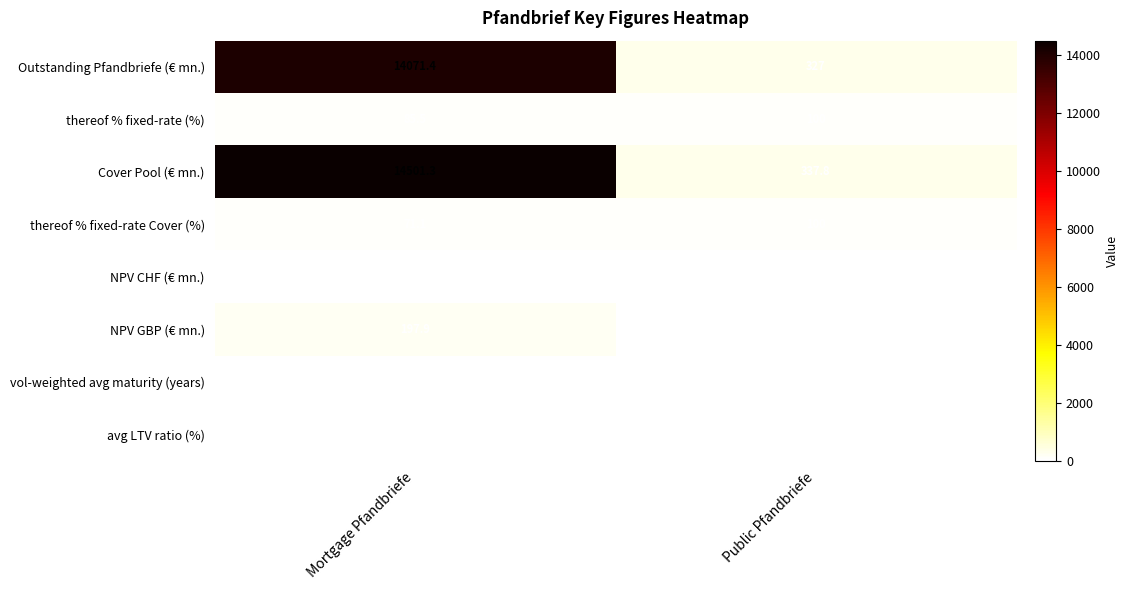

At which label is Cover Pool (€ mn.) closest to 7419?

Public Pfandbriefe